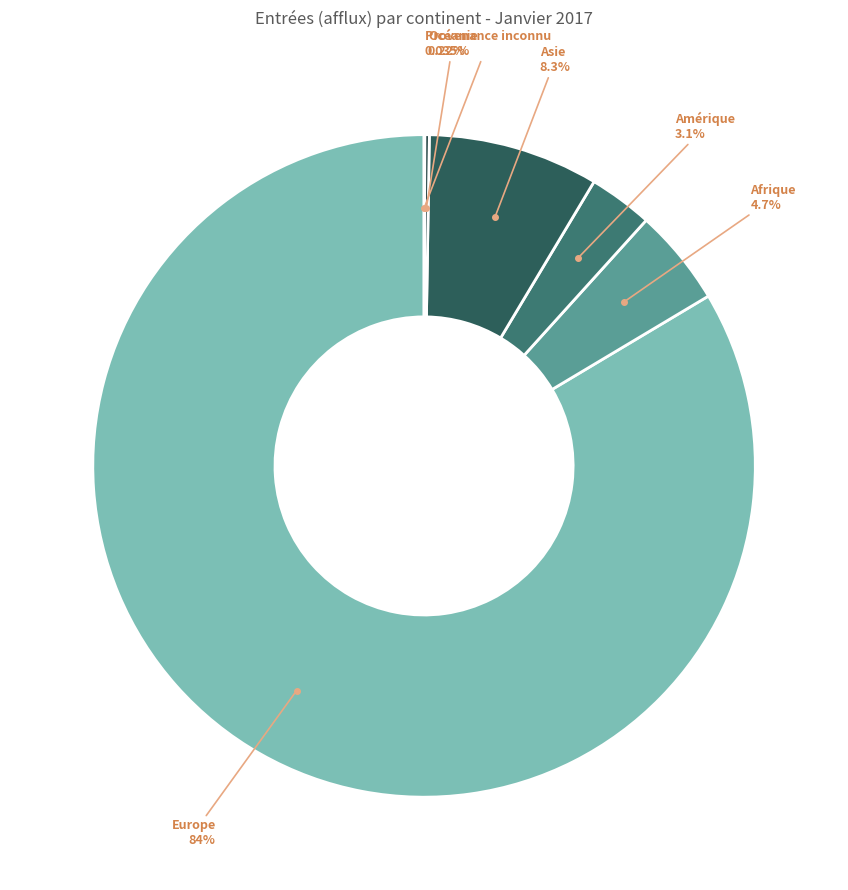

Which category has the biggest portion of the pie?

Europe